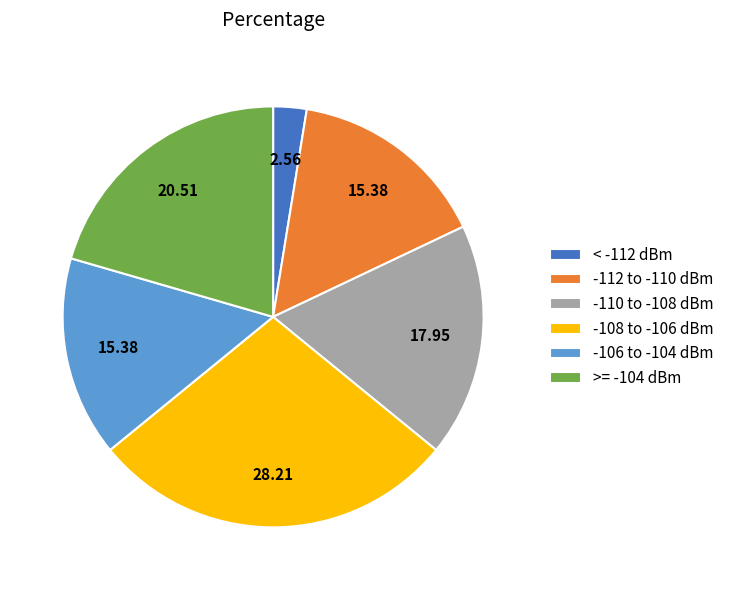

Approximately how many times larger is the value at -112 to -110 dBm compared to -110 to -108 dBm?

0.9